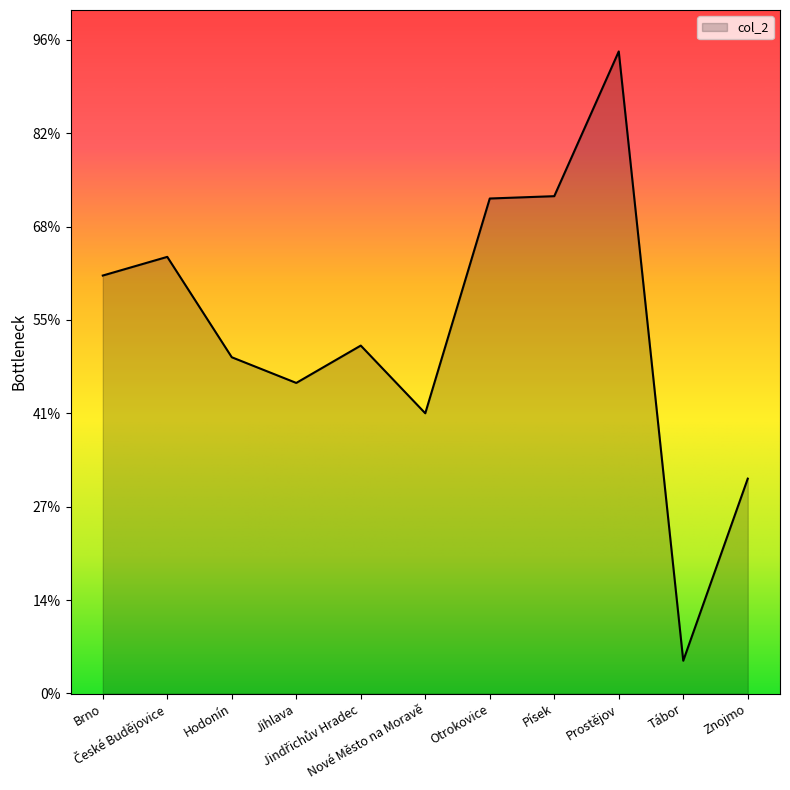

Does the chart display data point markers on the line(s)?

No